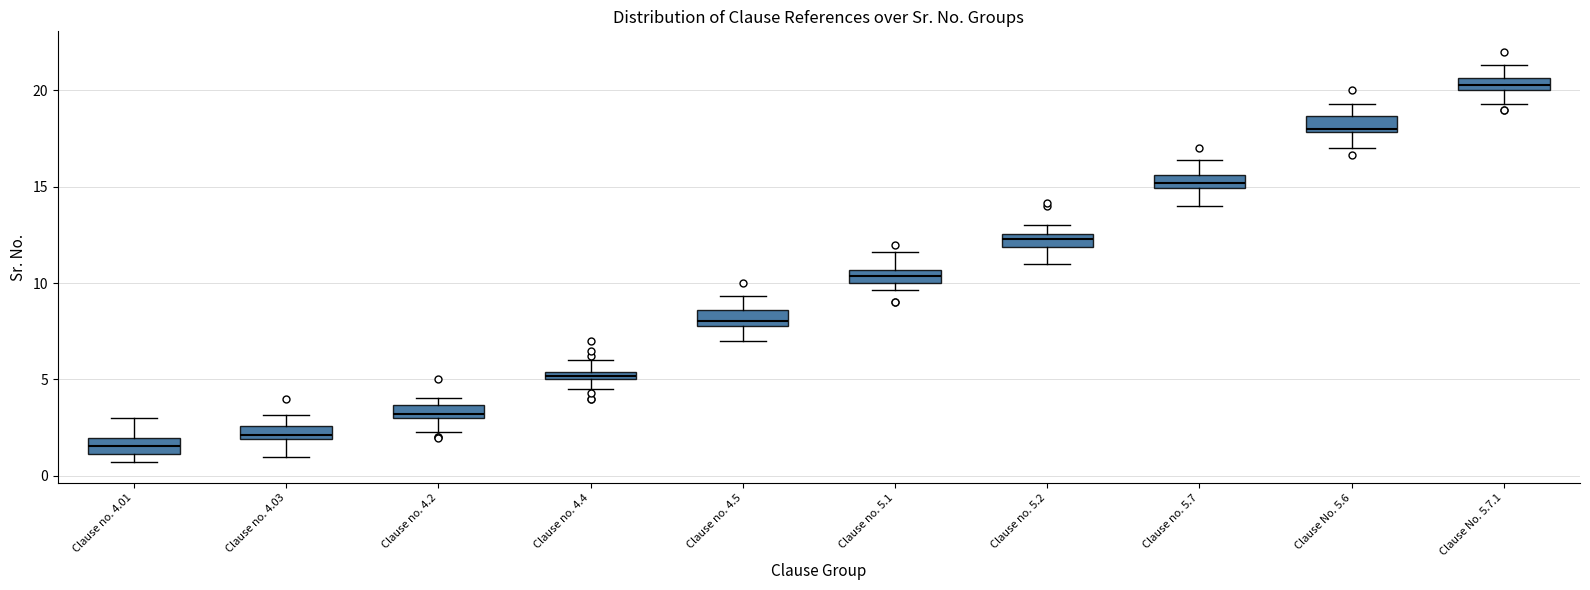

Where is the upper edge of the box for Clause no. 4.5 on the y-axis? The values are not printed on the chart, so give them approximately, as read against the axis.

8.5